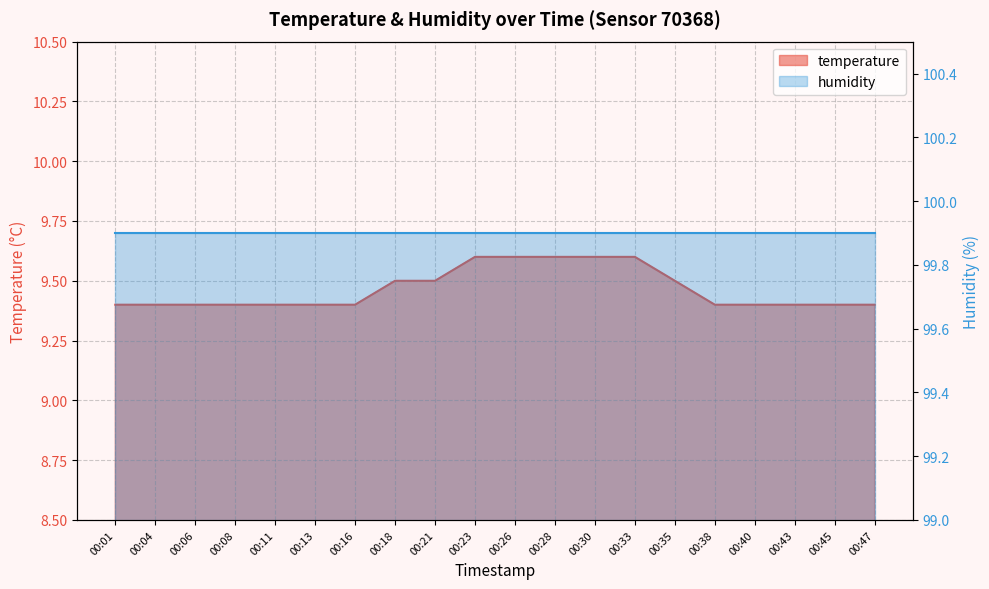

Rank the categories by value from lowest to highest.

00:01, 00:04, 00:06, 00:08, 00:11, 00:13, 00:16, 00:38, 00:40, 00:43, 00:45, 00:47, 00:18, 00:21, 00:35, 00:23, 00:26, 00:28, 00:30, 00:33